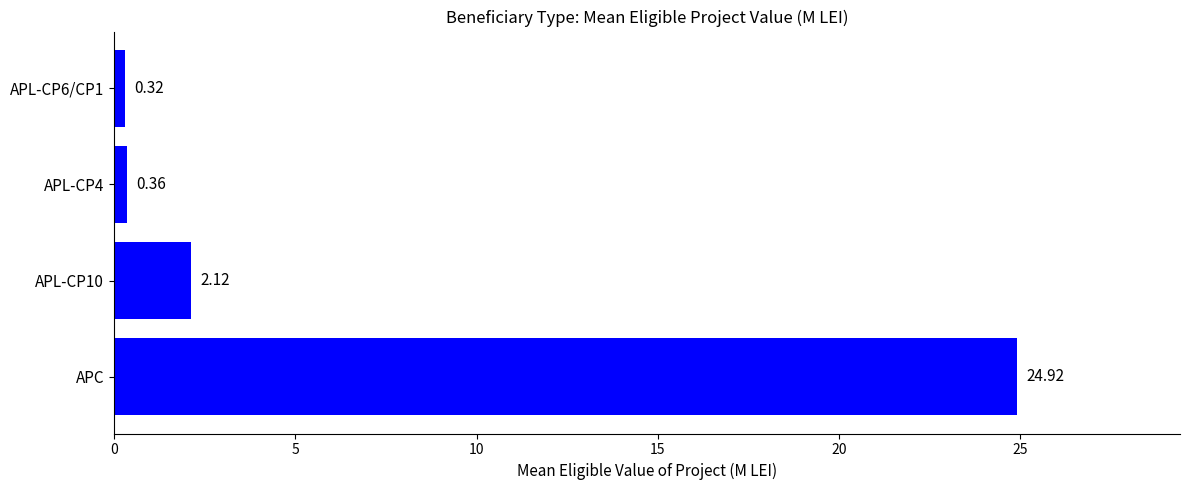

What is the sum of all values?

27.7